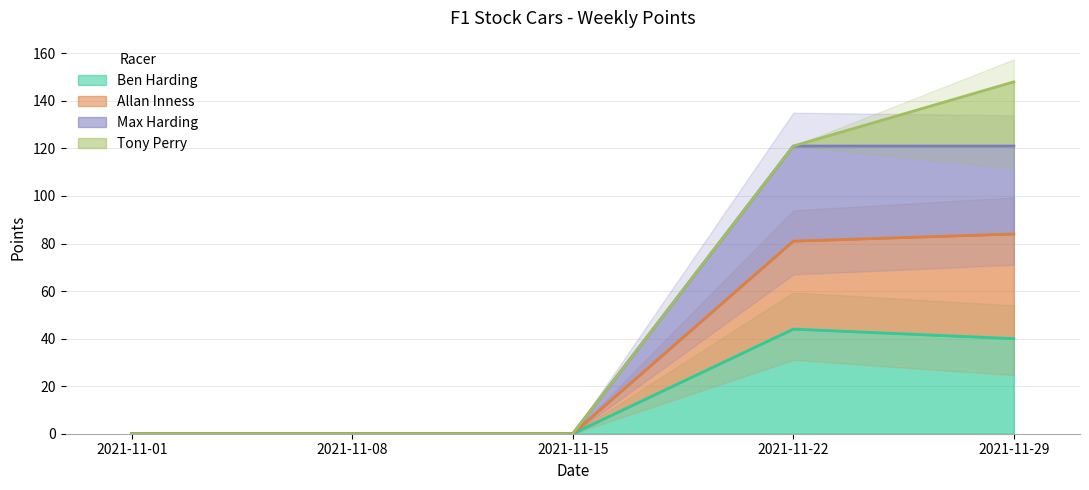

True or false: Max Harding and Ben Harding intersect in this chart.

False